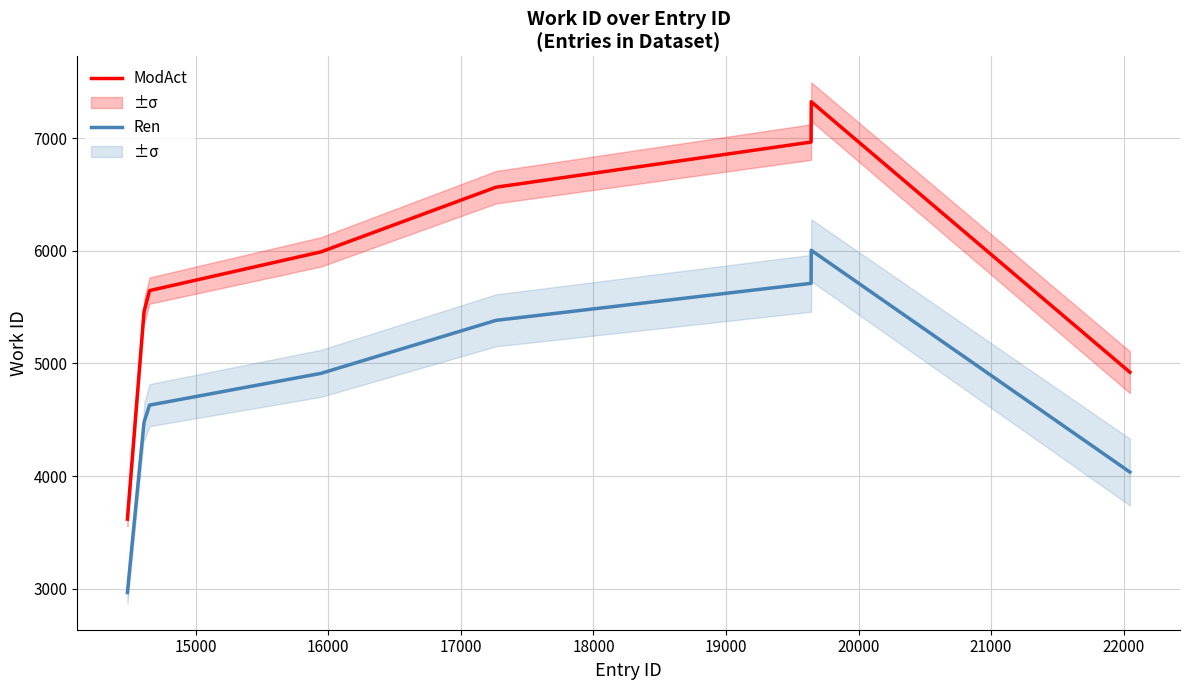

Reading right to left, what are all the values shown in this chart?

ModAct: 4922.3	7322.7	6965.0	6564.3	5990.3	5646.7	5467.7	5462.0	5439.3	3618.7
Ren: 4036.3	6004.6	5711.3	5382.8	4912.1	4630.3	4483.5	4478.8	4460.3	2967.3